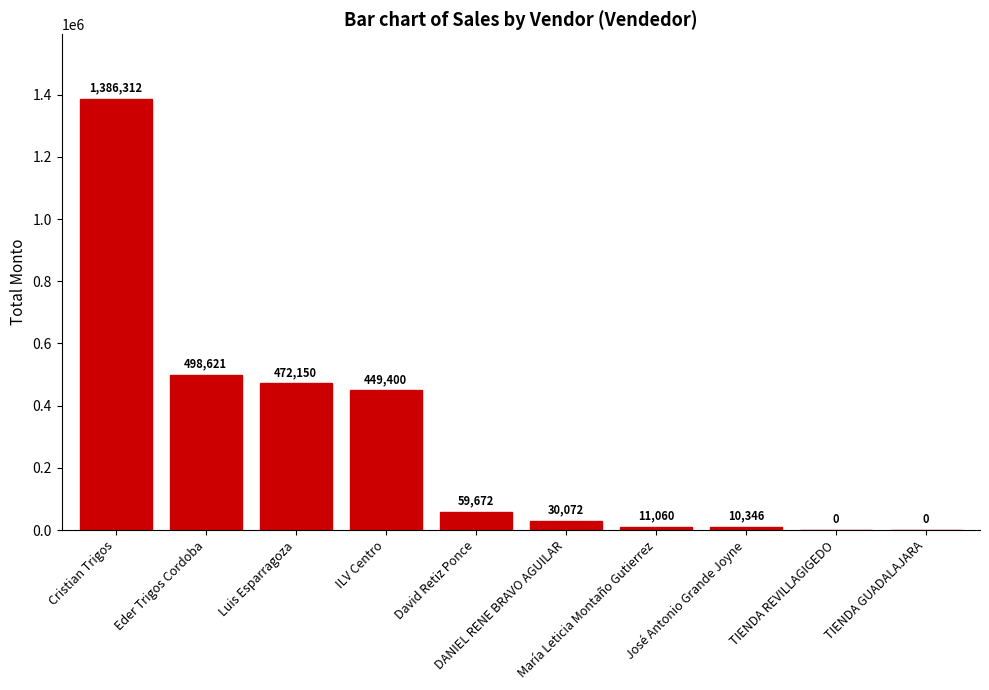

Reading right to left, what are all the values shown in this chart?

0	0	10346	11060	30072	59672	449400	472150	498621	1386312